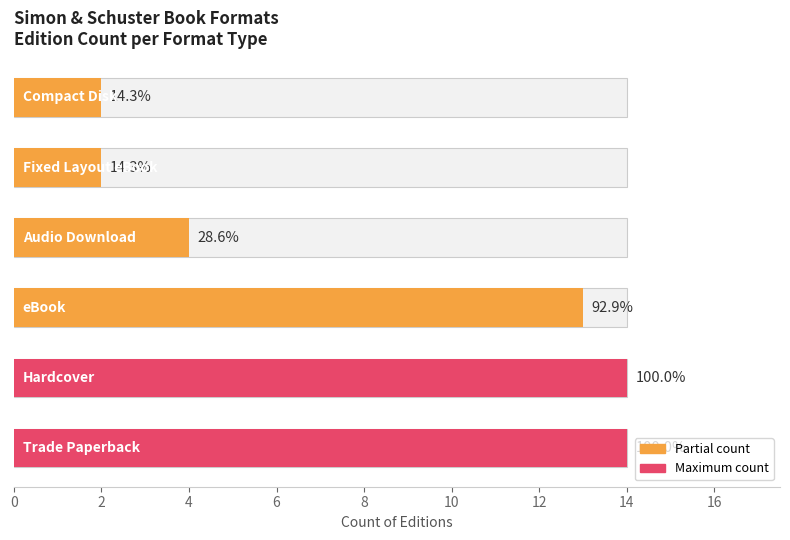

How many bars are there in total?

6